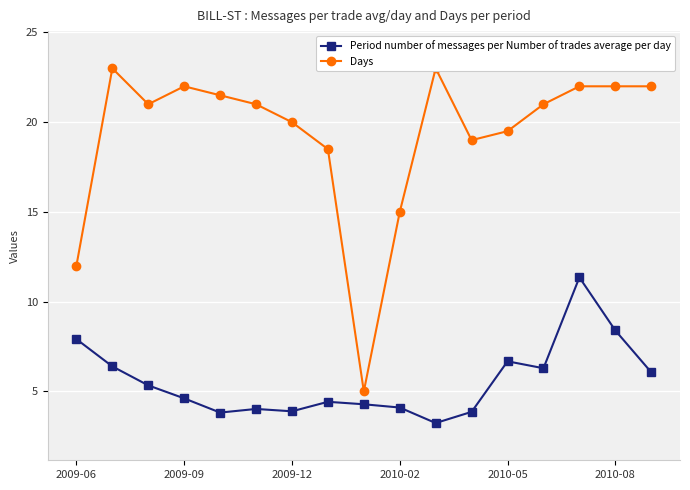

True or false: Period number of messages per Number of trades average per day has more than 0 interior local peaks.

True